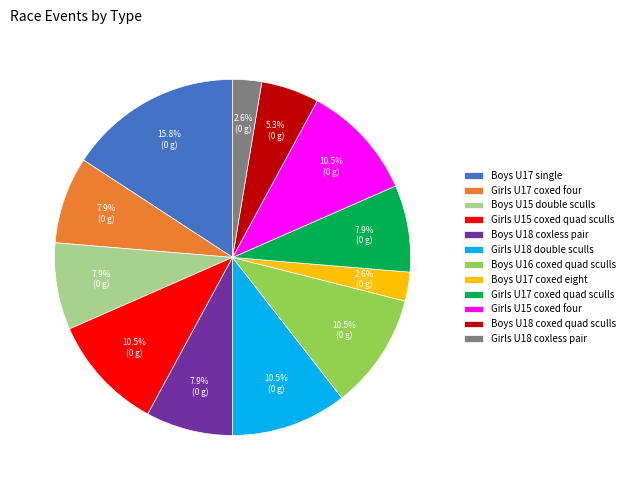

Count the number of slices in the pie.

12